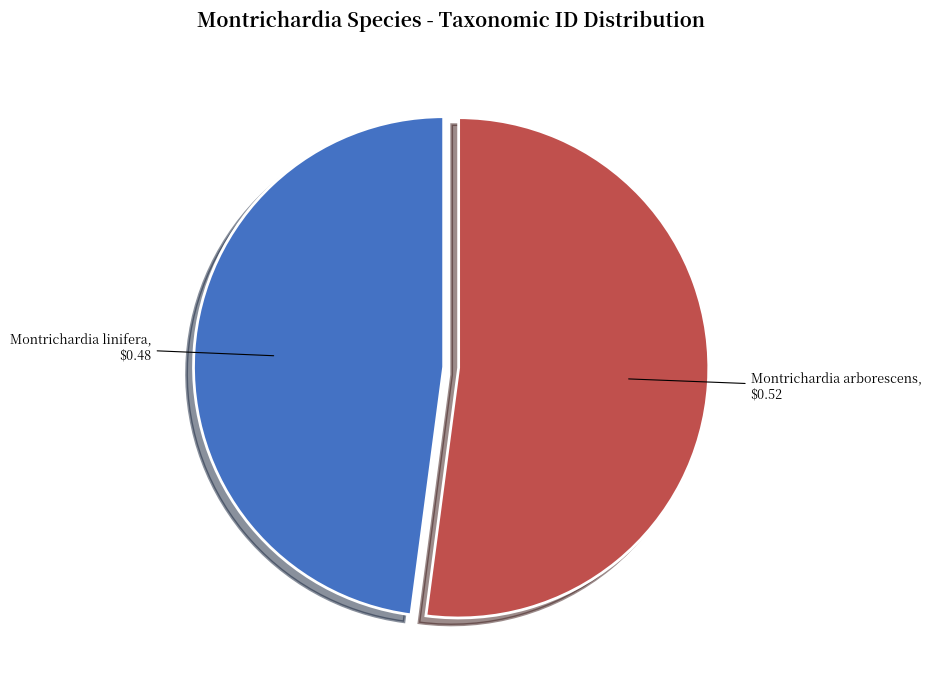

Which slice is the smallest?

Montrichardia linifera